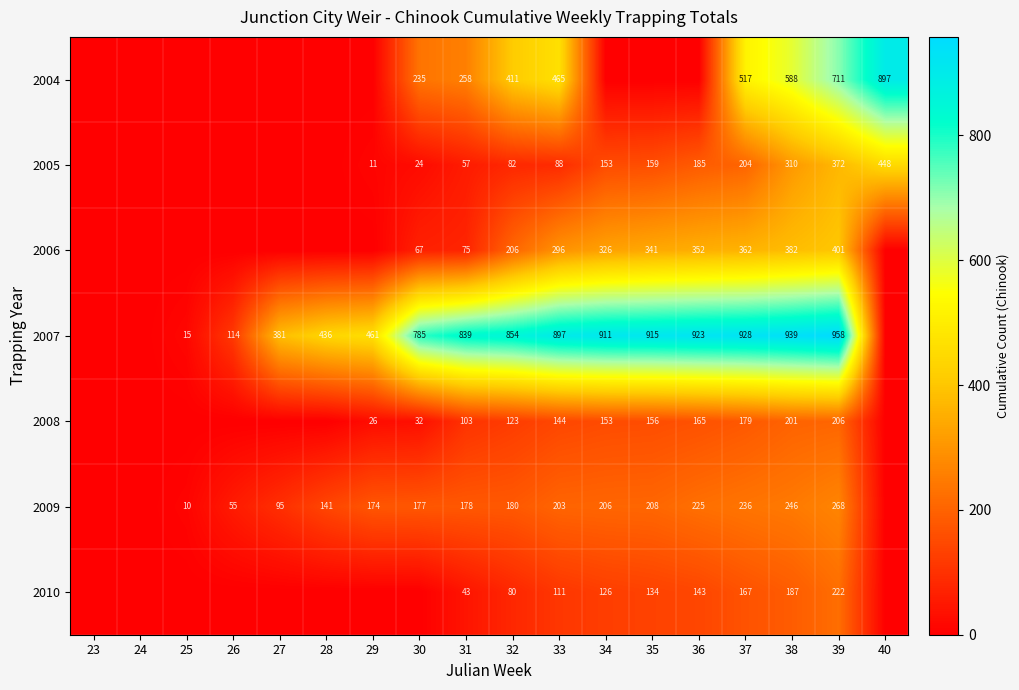

The 2006 series shows 352 at 36. True or false?

True